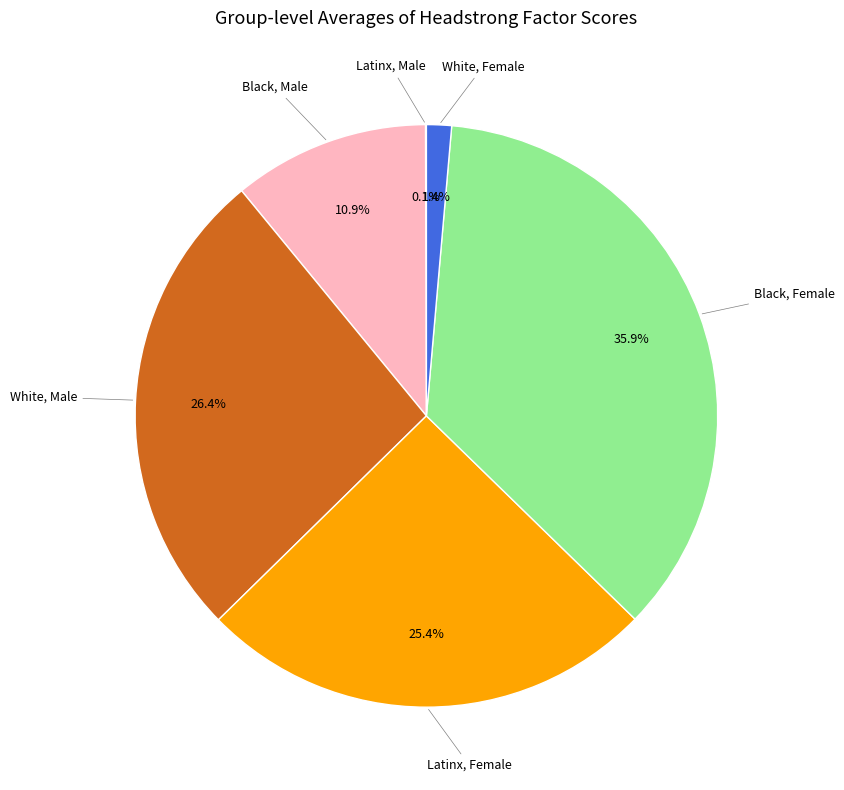

To the nearest percent, what is the difference between the largest and smallest slice percentages?

36%